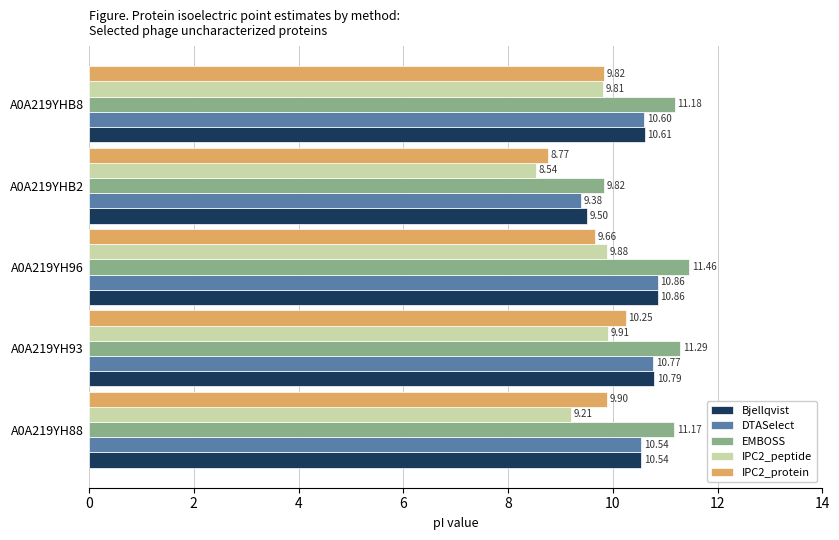

What is the sum of all DTASelect values?

52.2